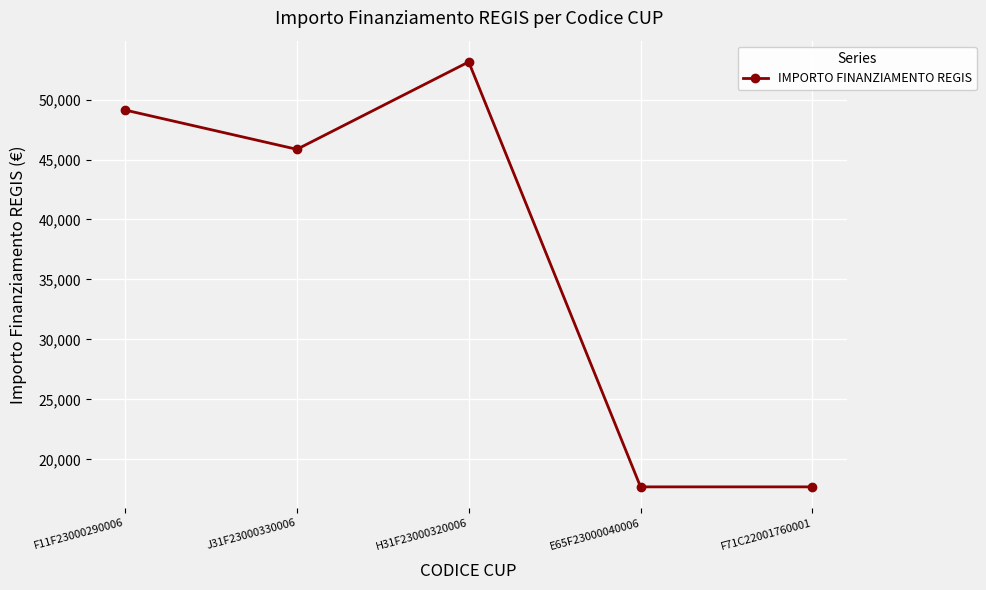

Is this an area chart (filled region under the line)?

No